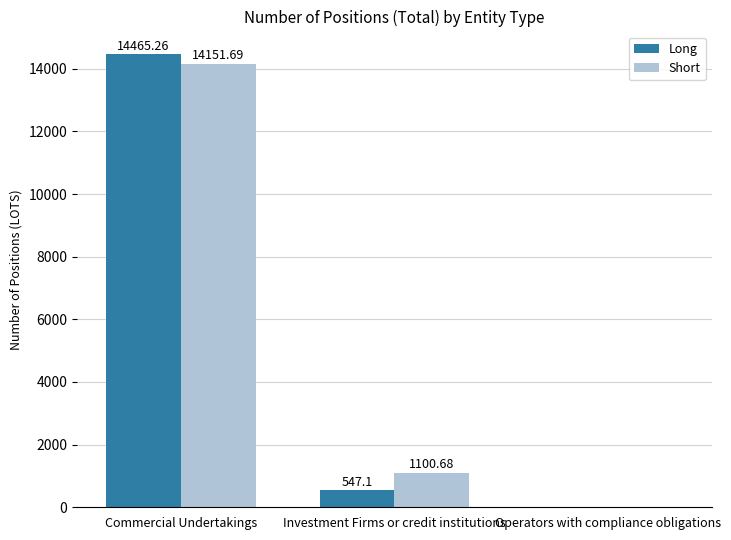

Is it true that Long equals 5292.3 at Operators with compliance obligations?

False